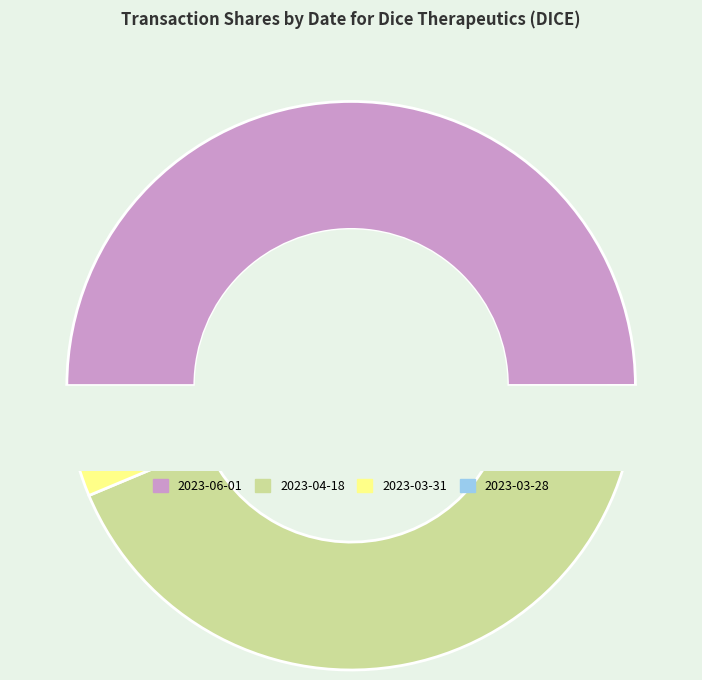

Rank the categories by value from lowest to highest.

2023-03-31, 2023-03-28, 2023-04-18, 2023-06-01